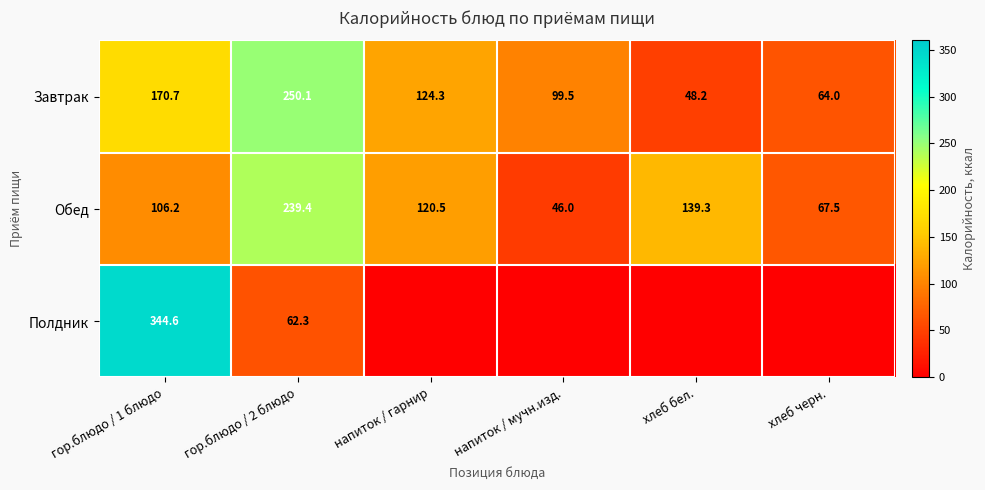

Rank the categories by Завтрак value from lowest to highest.

хлеб бел., хлеб черн., напиток / мучн.изд., напиток / гарнир, гор.блюдо / 1 блюдо, гор.блюдо / 2 блюдо